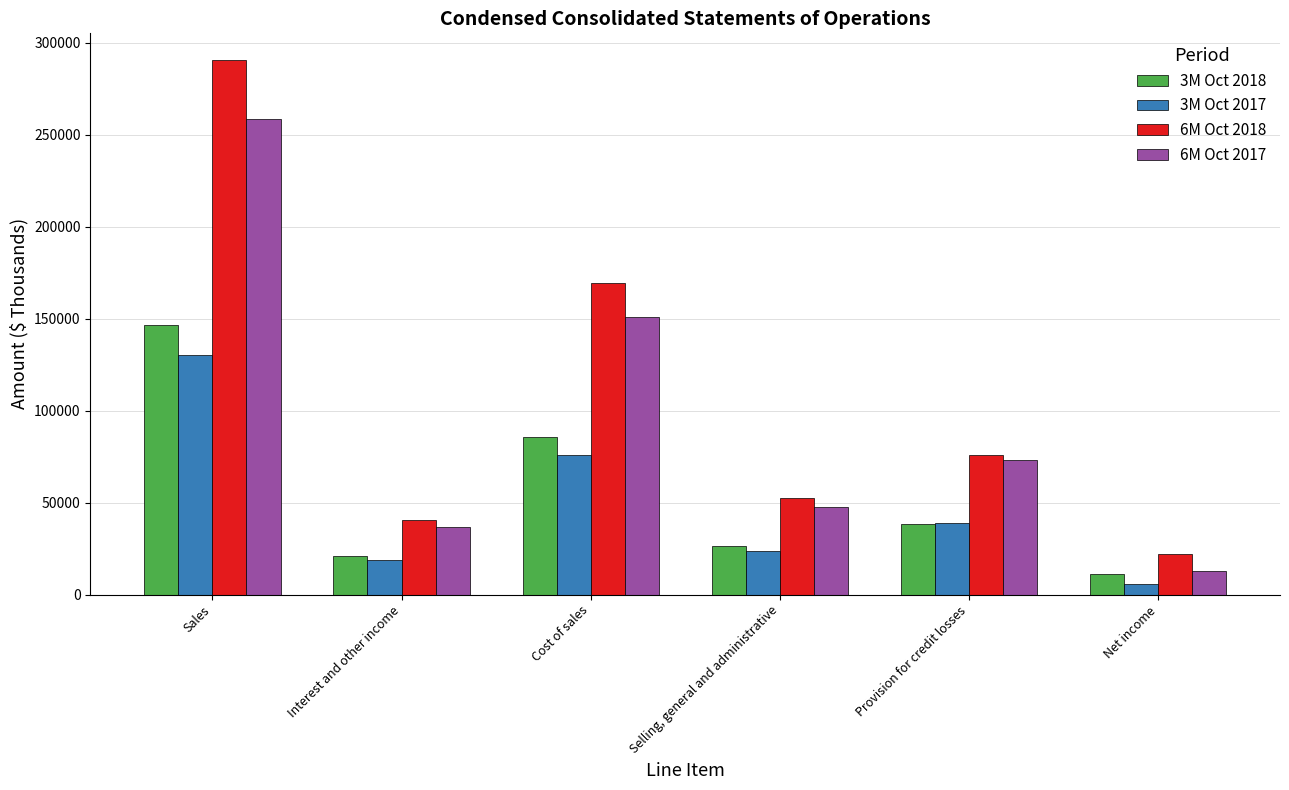

Is it true that 6M Oct 2017 equals 150829 at Cost of sales?

True